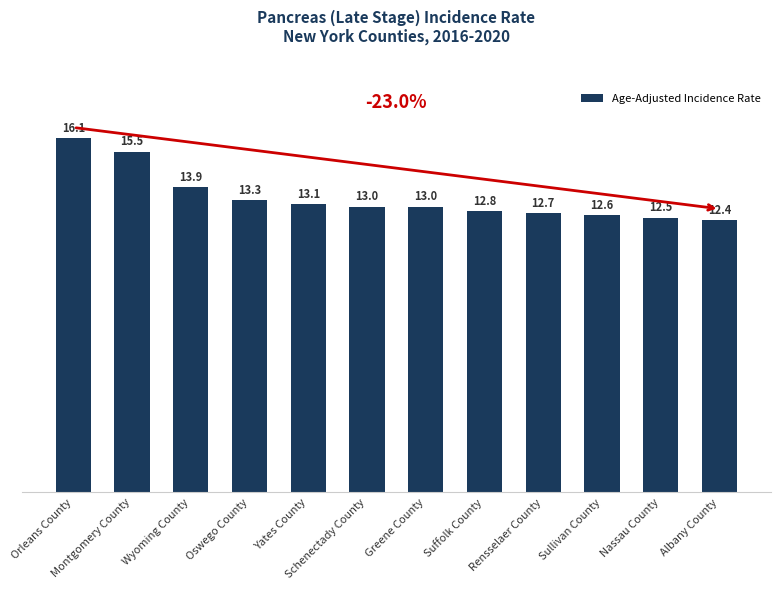

What is the label of the 9th bar from the left?

Rensselaer County